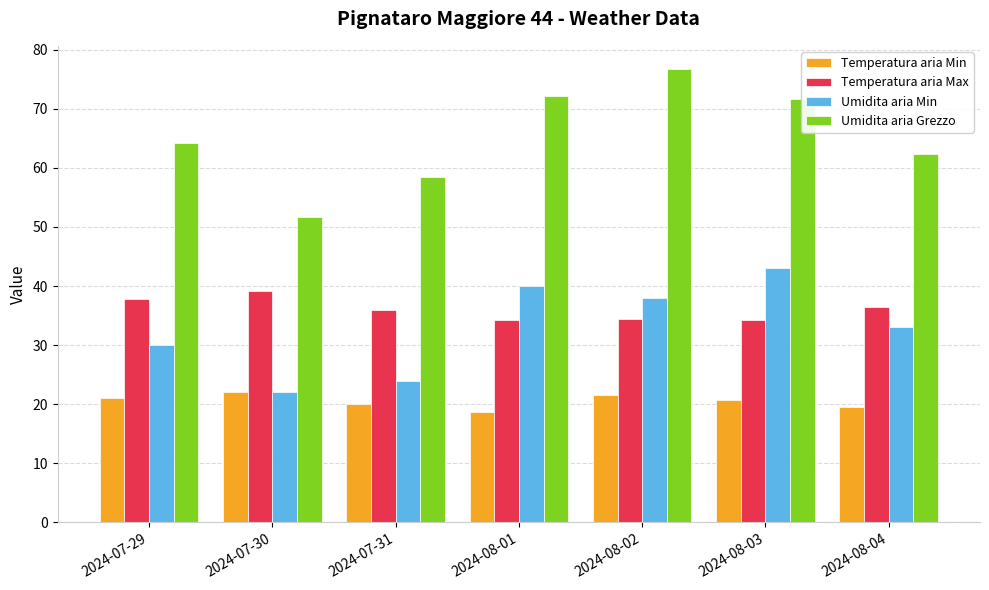

True or false: Temperatura aria Min has a value of 19.6 at 2024-08-04.

True